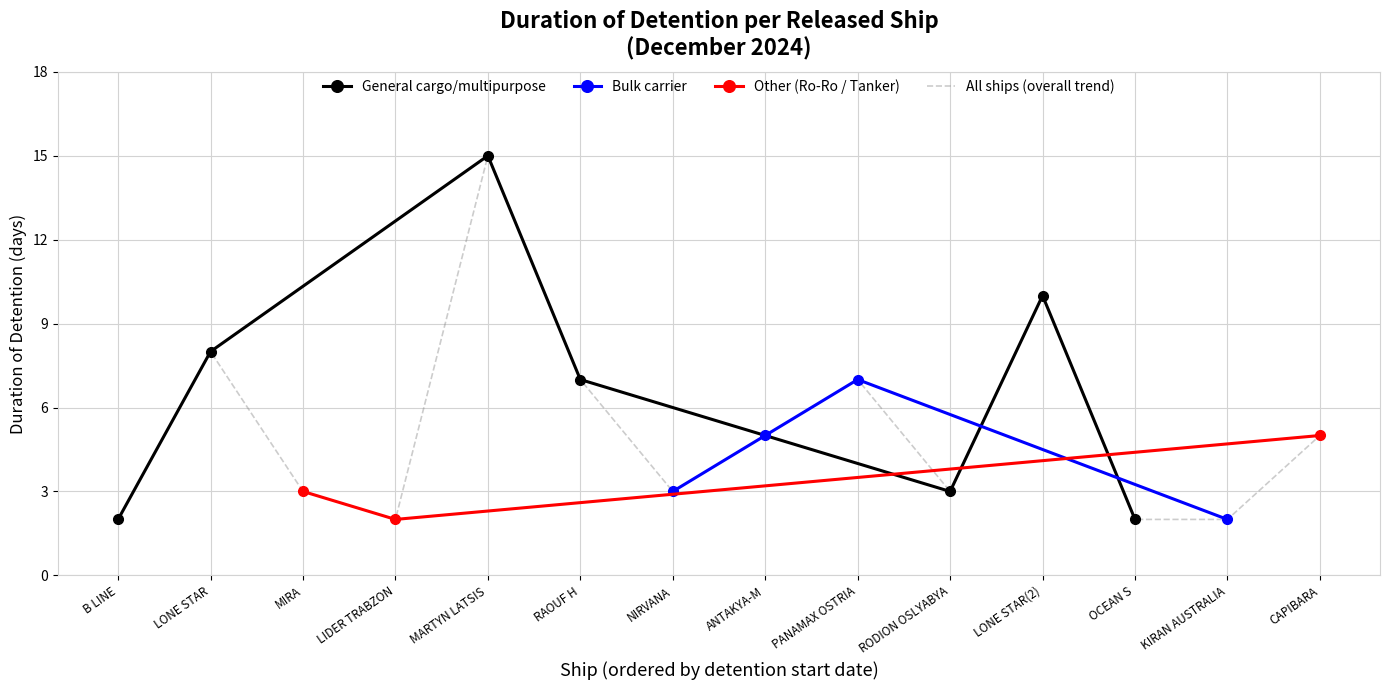

What is the change in value from ANTAKYA-M to PANAMAX OSTRIA?

+2